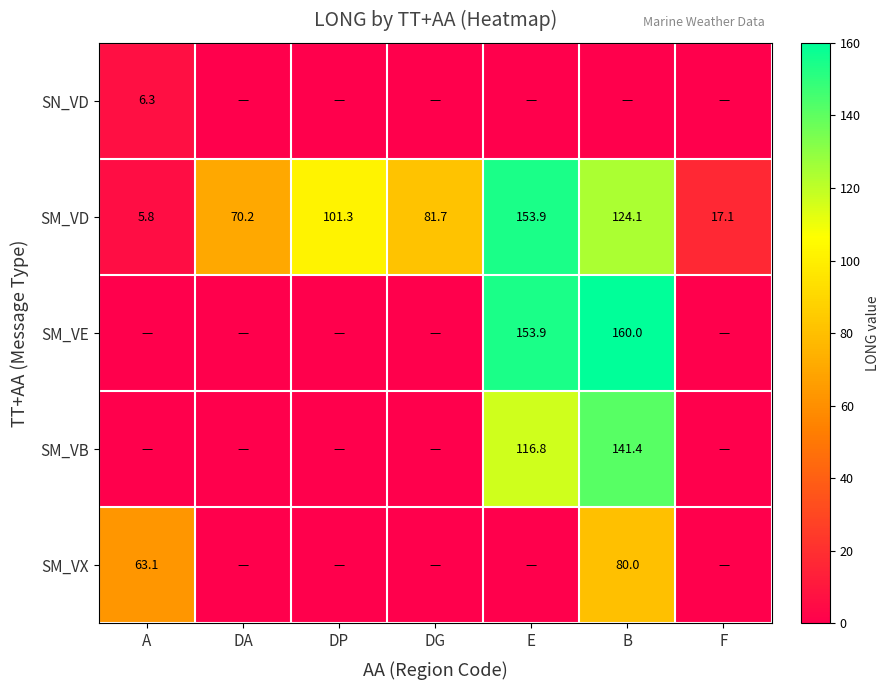

Which label corresponds to the largest value in the chart?

B